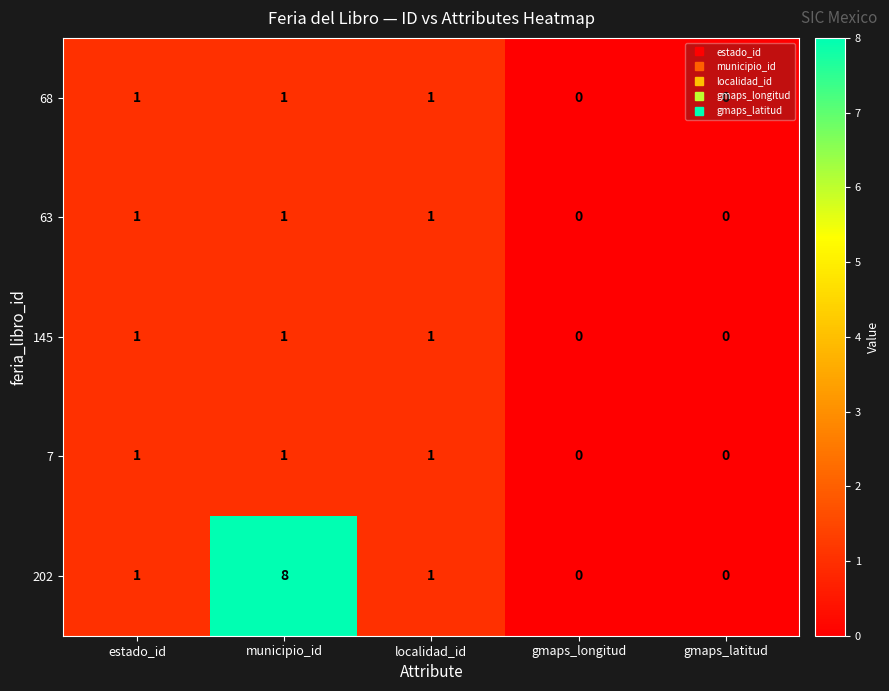

Which category has the highest value across all series?

municipio_id